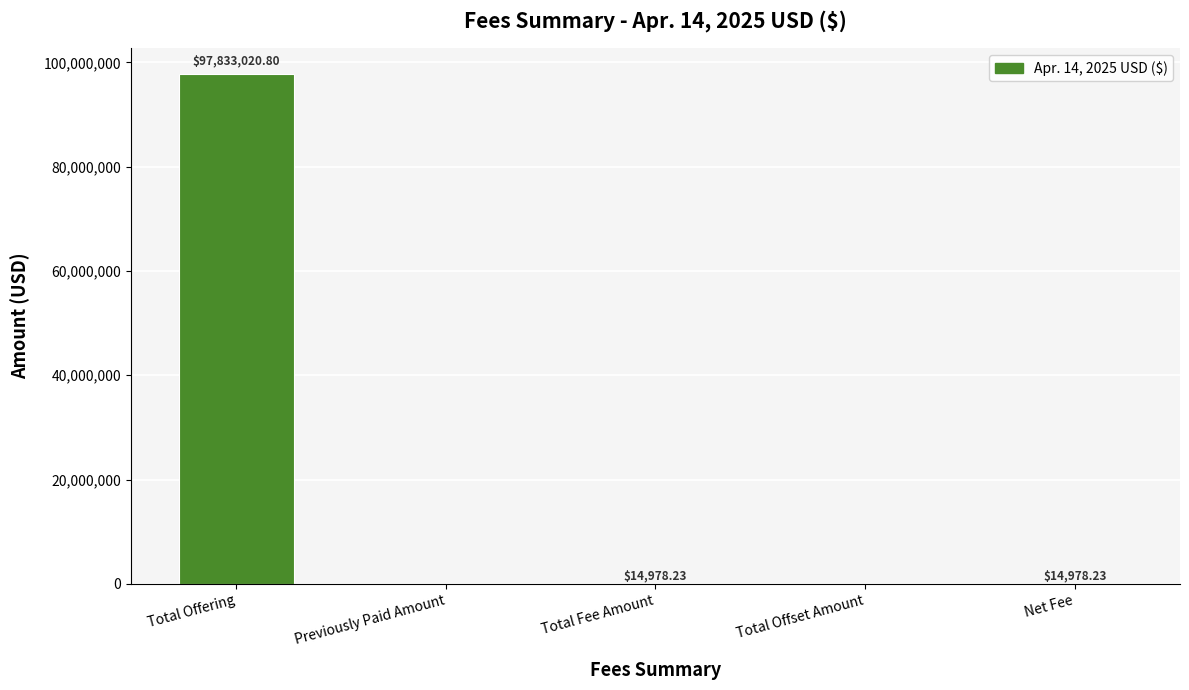

What is the change in value from Total Offset Amount to Net Fee?

+14978.2